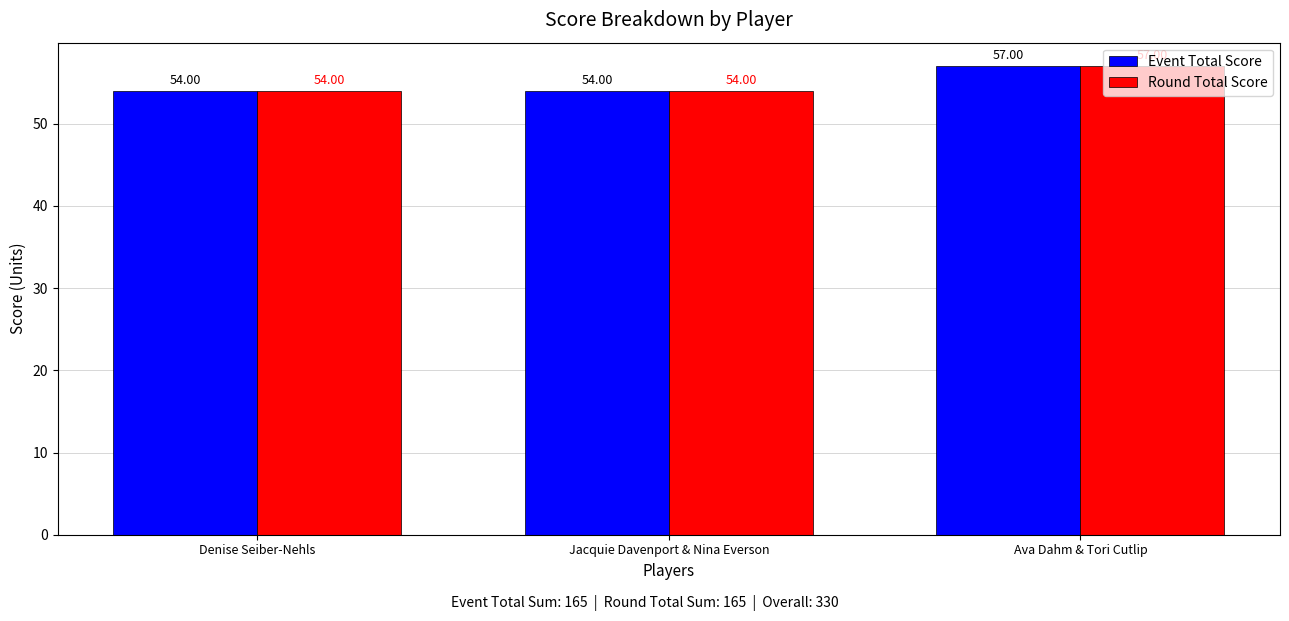

At which label does Event Total Score reach its peak?

Ava Dahm & Tori Cutlip